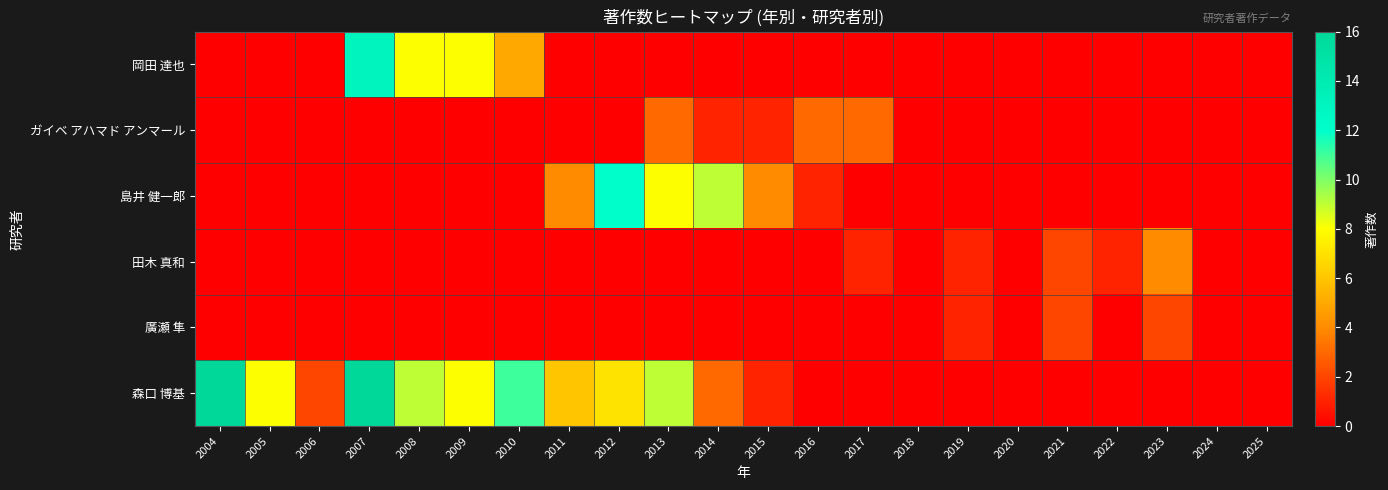

Reading left to right, extract all data points from this chart.

岡田 達也: 2004=0	2005=0	2006=0	2007=13	2008=8	2009=8	2010=5	2011=0	2012=0	2013=0	2014=0	2015=0	2016=0	2017=0	2018=0	2019=0	2020=0	2021=0	2022=0	2023=0	2024=0	2025=0
ガイベ アハマド アンマール: 2004=0	2005=0	2006=0	2007=0	2008=0	2009=0	2010=0	2011=0	2012=0	2013=3	2014=1	2015=1	2016=3	2017=3	2018=0	2019=0	2020=0	2021=0	2022=0	2023=0	2024=0	2025=0
島井 健一郎: 2004=0	2005=0	2006=0	2007=0	2008=0	2009=0	2010=0	2011=4	2012=12	2013=8	2014=9	2015=4	2016=1	2017=0	2018=0	2019=0	2020=0	2021=0	2022=0	2023=0	2024=0	2025=0
田木 真和: 2004=0	2005=0	2006=0	2007=0	2008=0	2009=0	2010=0	2011=0	2012=0	2013=0	2014=0	2015=0	2016=0	2017=1	2018=0	2019=1	2020=0	2021=2	2022=1	2023=4	2024=0	2025=0
廣瀬 隼: 2004=0	2005=0	2006=0	2007=0	2008=0	2009=0	2010=0	2011=0	2012=0	2013=0	2014=0	2015=0	2016=0	2017=0	2018=0	2019=1	2020=0	2021=2	2022=0	2023=2	2024=0	2025=0
森口 博基: 2004=16	2005=8	2006=2	2007=16	2008=9	2009=8	2010=11	2011=6	2012=7	2013=9	2014=3	2015=1	2016=0	2017=0	2018=0	2019=0	2020=0	2021=0	2022=0	2023=0	2024=0	2025=0